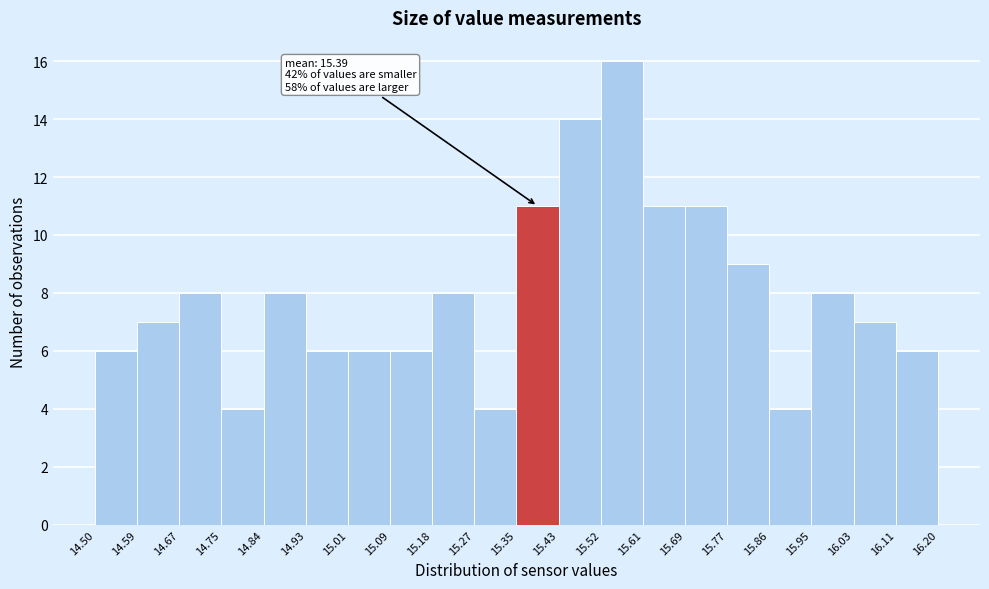

Which range on the x-axis has the tallest bar?

15.52 to 15.61